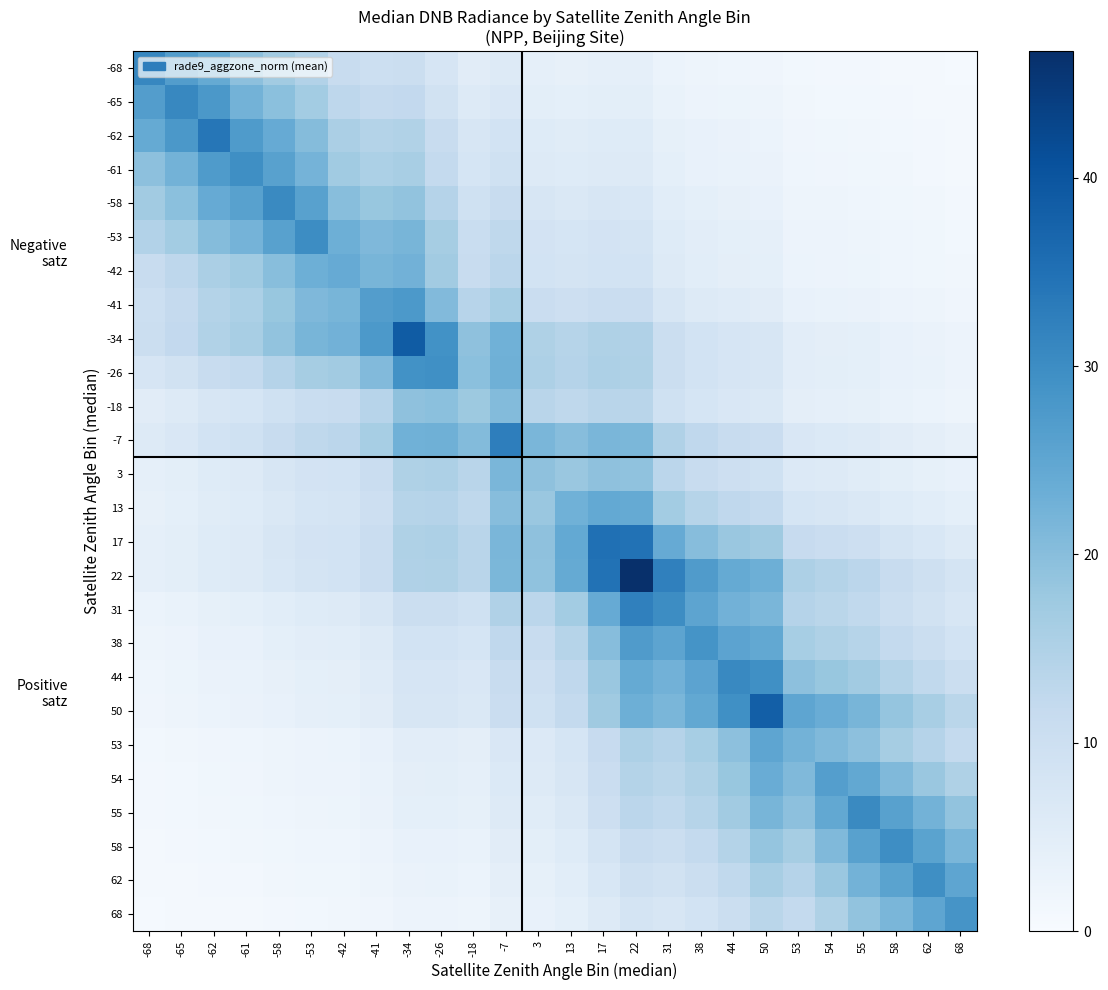

Rank the series by their maximum value, from highest to lowest.

22, -34, 50, 17, -62, -7, 31, -68, -65, 44, 55, -58, -53, 58, 62, -61, -26, 38, 68, -41, 54, 53, 13, -42, 3, -18